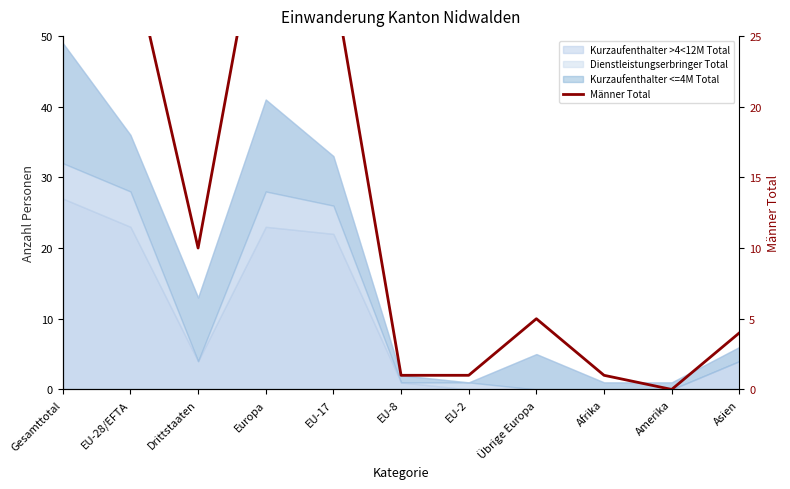

What is the difference between the maximum and second lowest values?

40